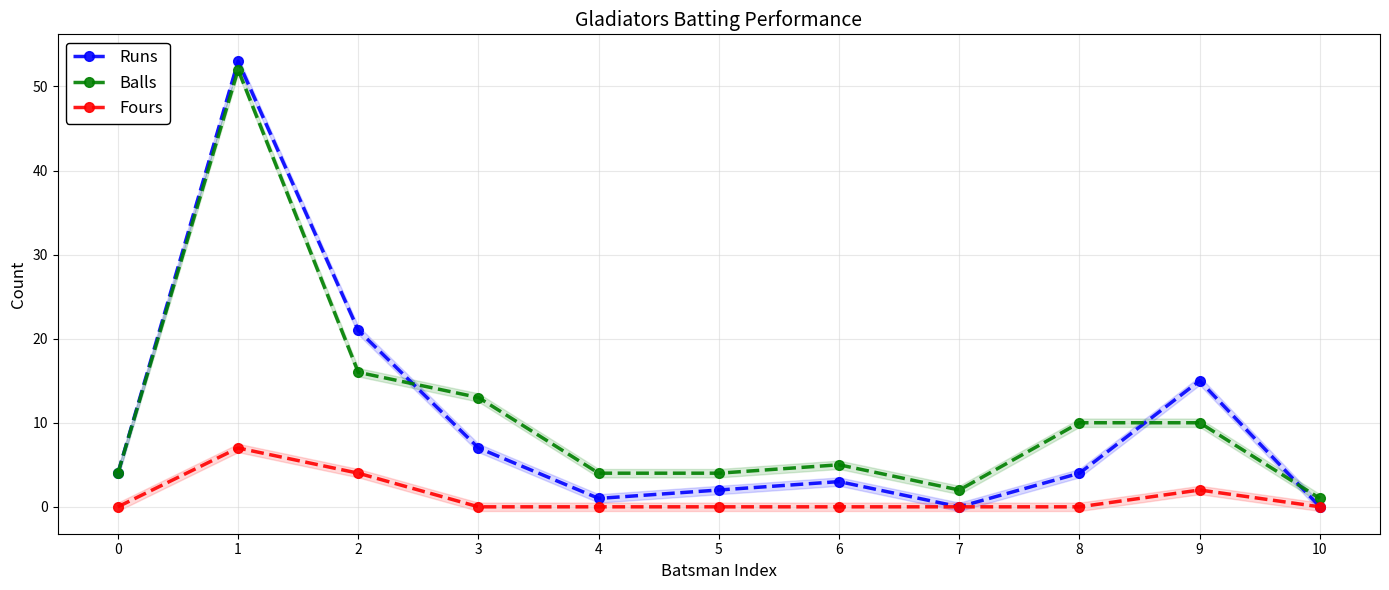

What is the difference between the Balls values at 1 and 6?

47